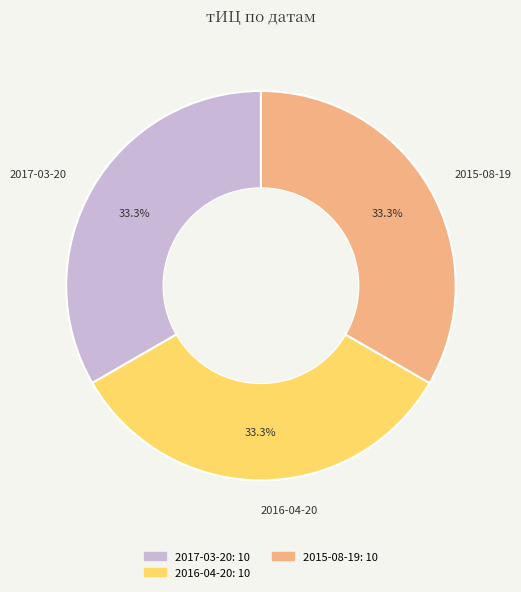

What is the total percentage of 2017-03-20 and 2016-04-20?

66.7%